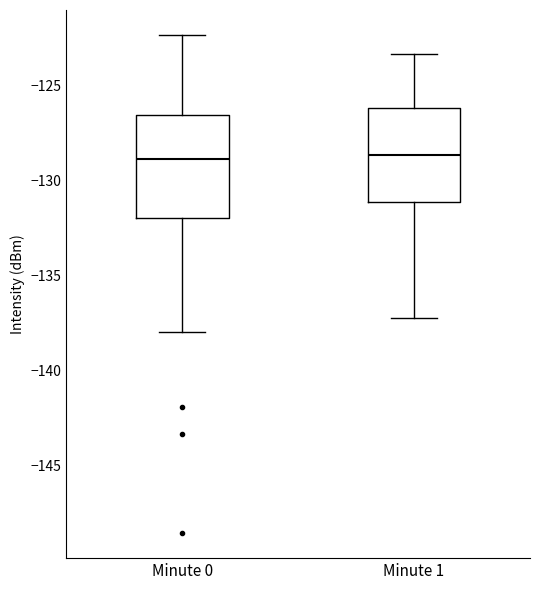

Reading left to right, transcribe this box plot: for each box, give where its median line is, the range the box spans, and where its two whiskers end, as read against the y-axis. The values are not printed on the chart, so give them approximately, as read against the axis.

Minute 0: median -129.0, box -132.0 to -126.5, whiskers -138.0 to -122.5
Minute 1: median -128.5, box -131.0 to -126.0, whiskers -137.0 to -123.5